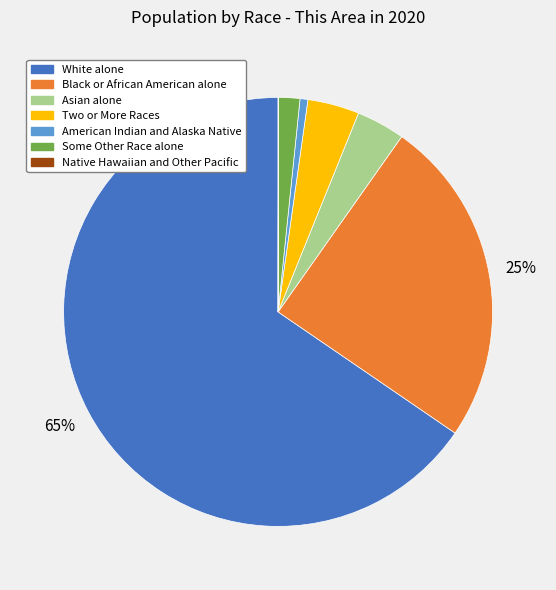

Does any single category account for the majority?

Yes